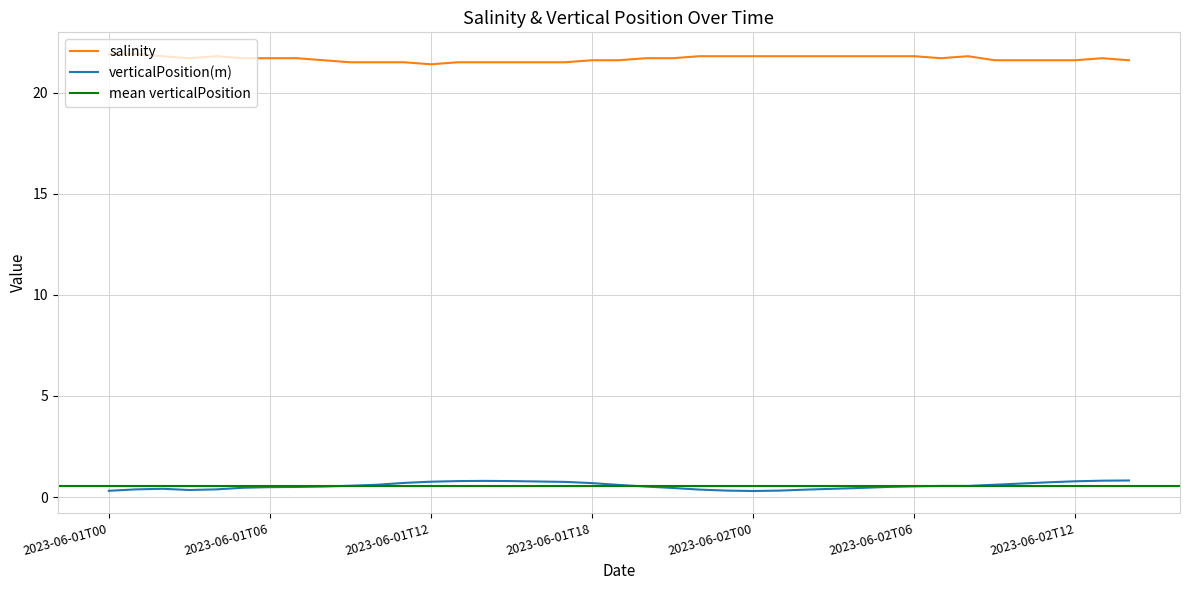

True or false: verticalPosition(m) and salinity intersect in this chart.

False